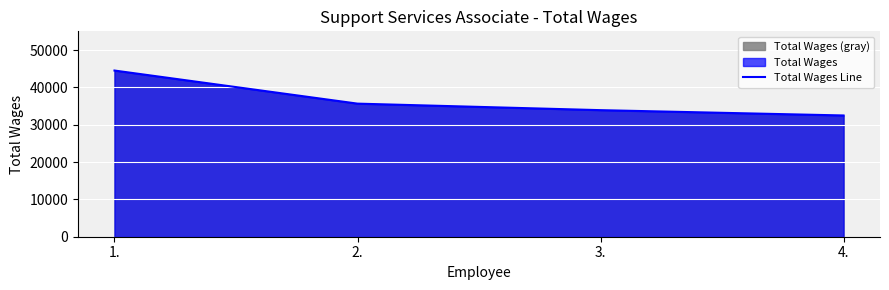

Reading right to left, what are all the values shown in this chart?

32470	33894	35639	44501